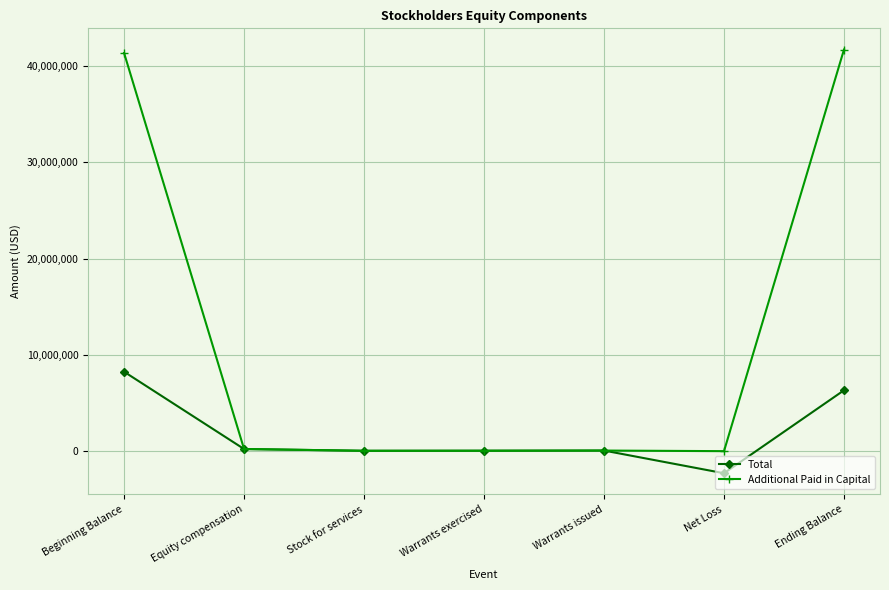

The value of Additional Paid in Capital at Ending Balance is 41726260. True or false?

True